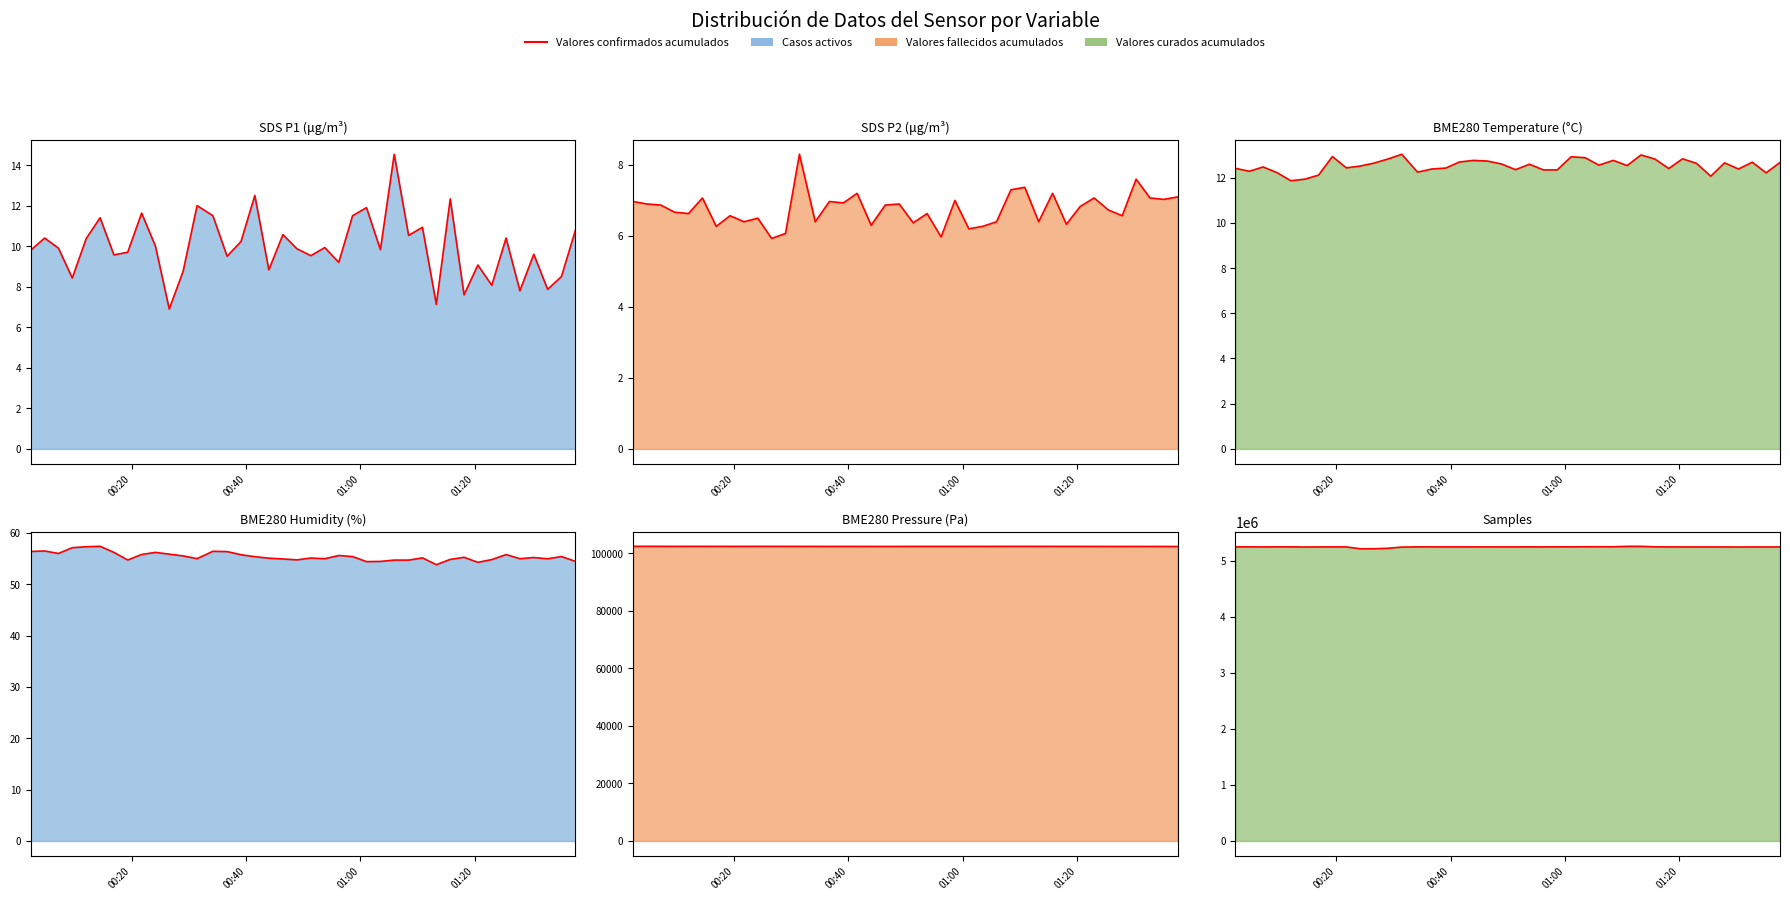

What is the value of the 40th point from the left?

5243960